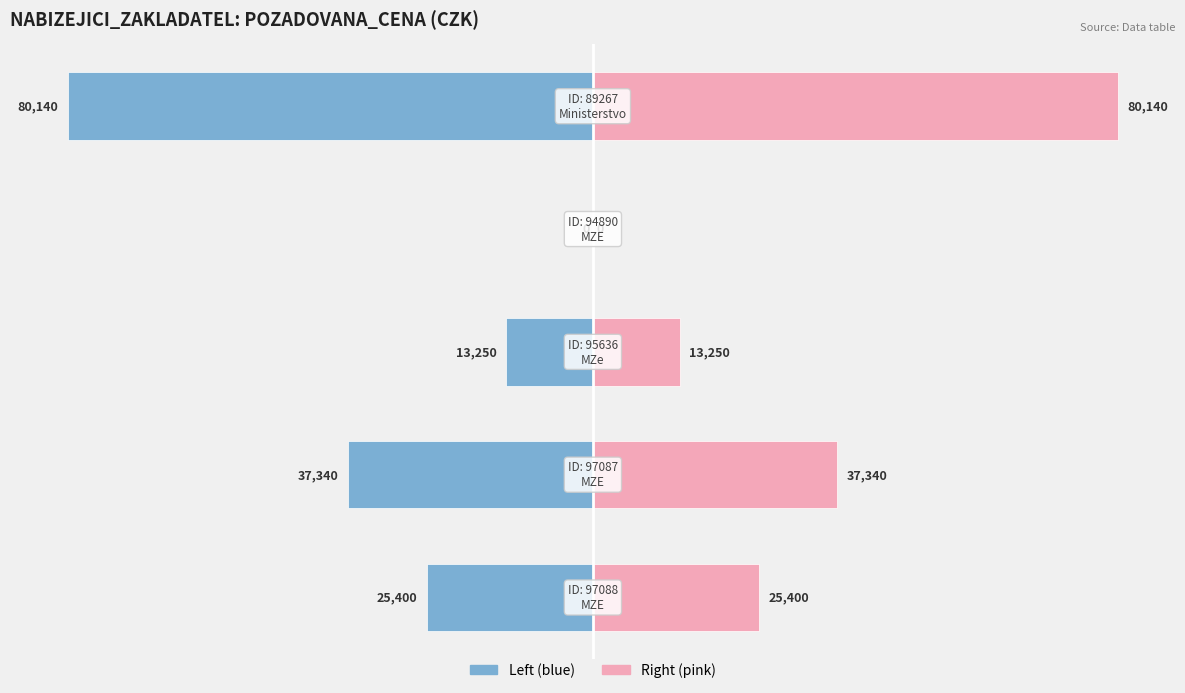

Which series has the largest range (max minus min)?

POZADOVANA_CENA (left)